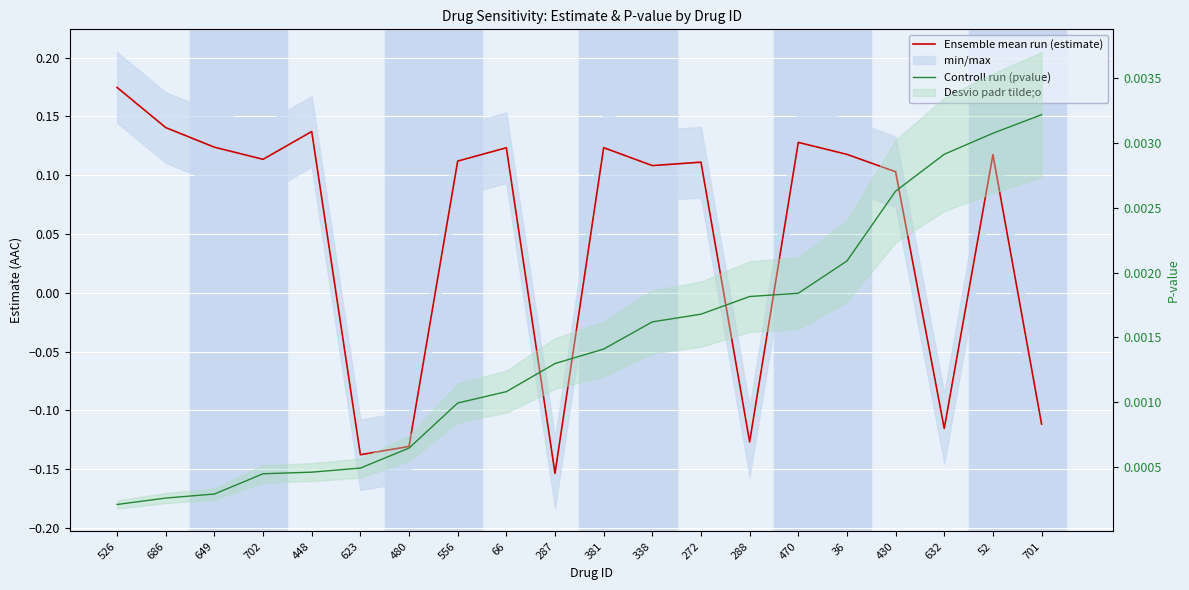

The Ensemble mean run (estimate) series shows 0.0 at 36. True or false?

False